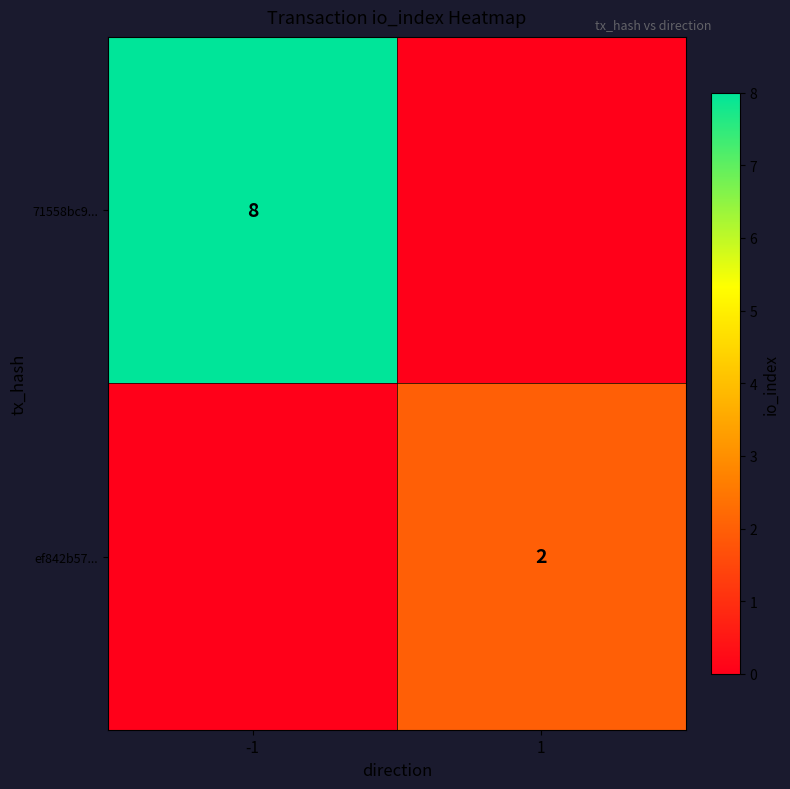

Is it true that 71558bc9... equals 8 at -1?

True